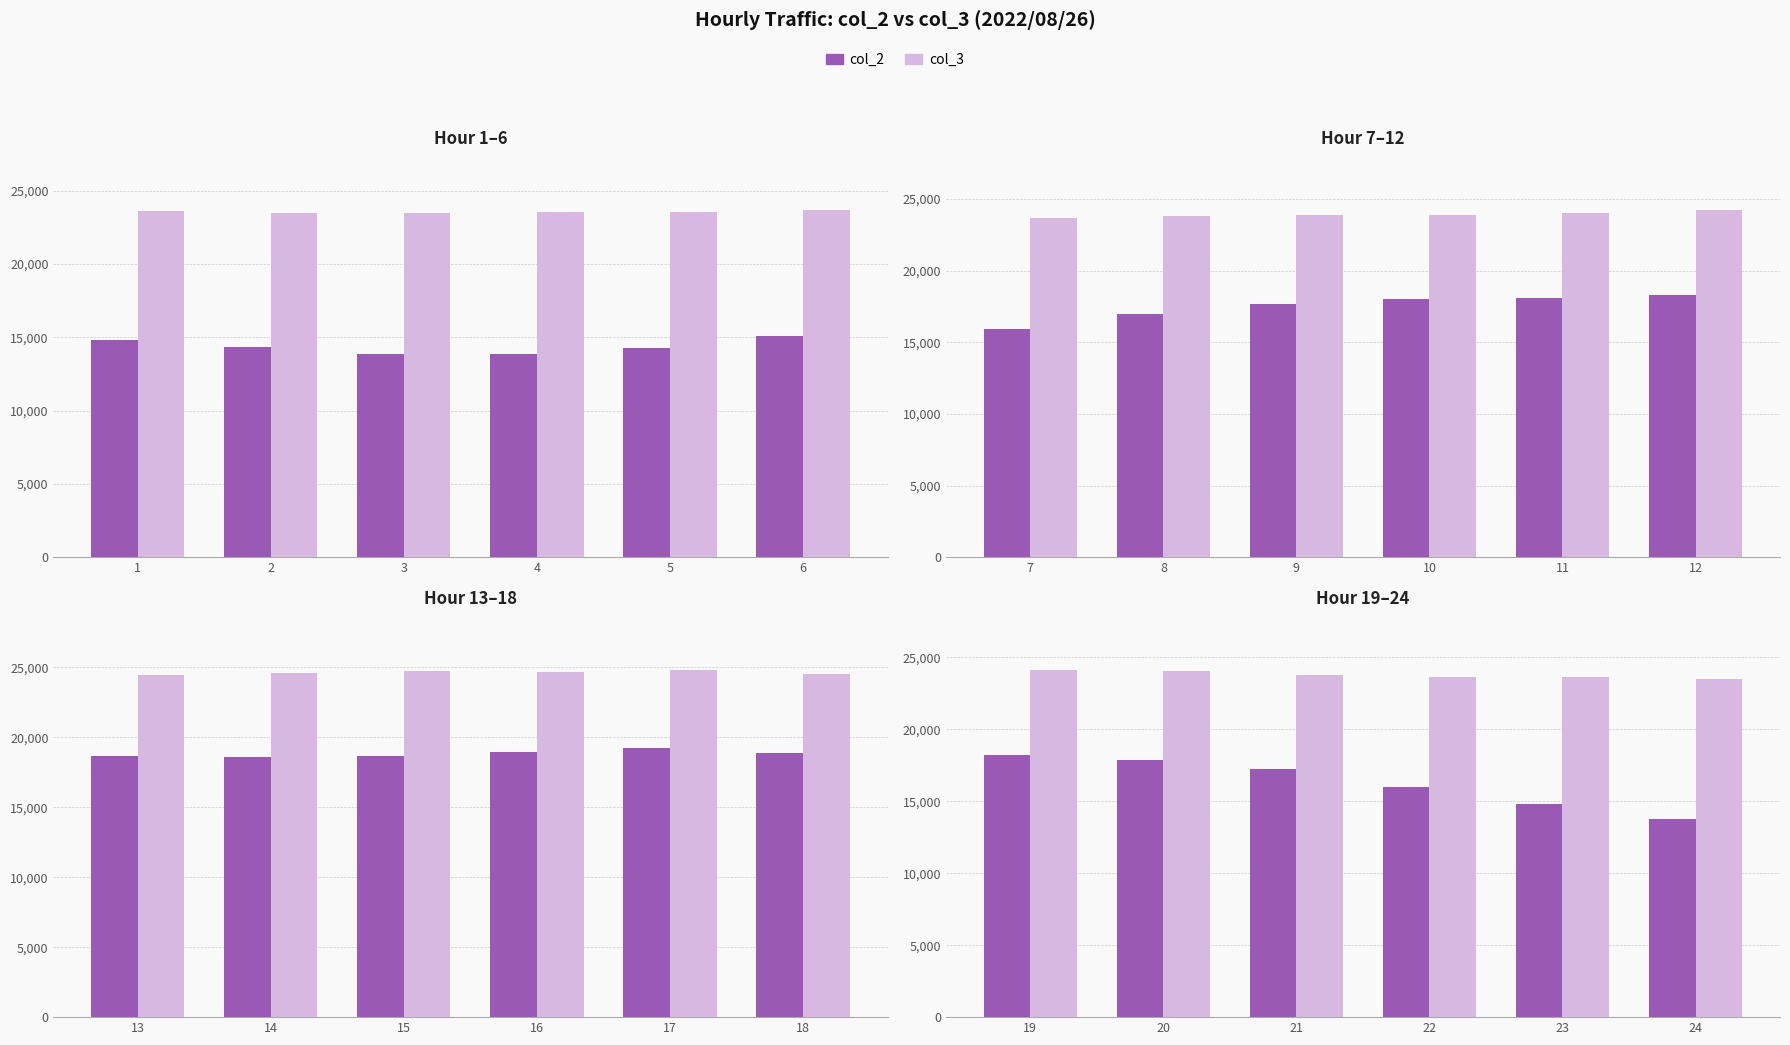

What is the value of the col_2 bar at the 6th from the left?

13798